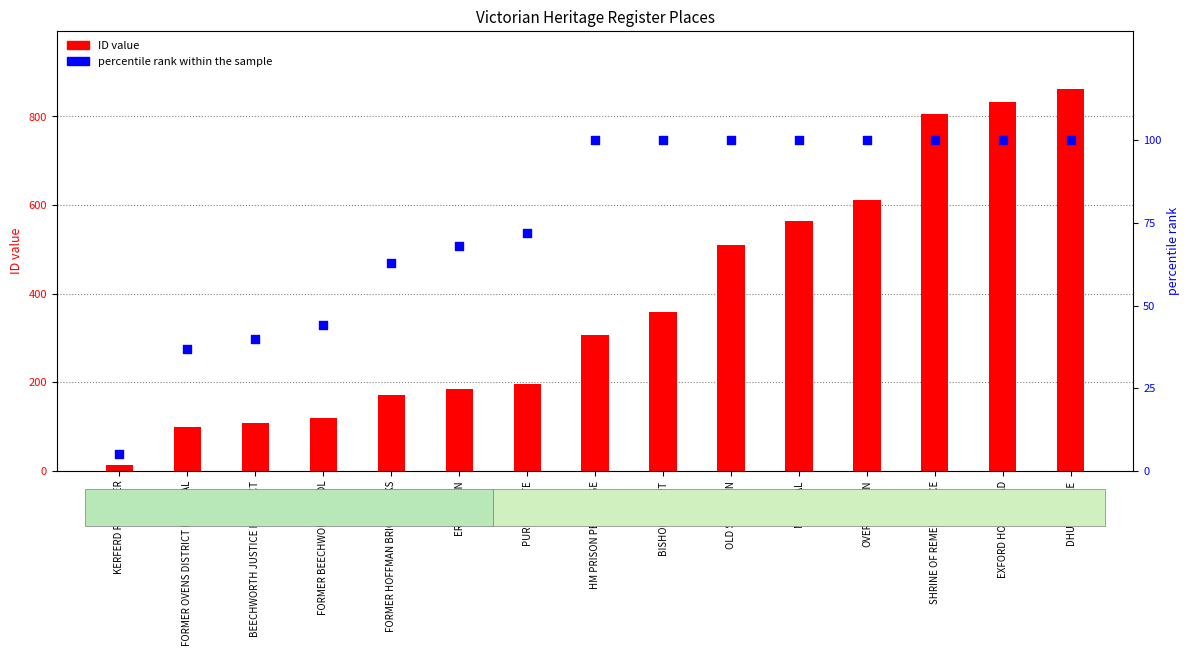

Is the value of percentile rank within the sample at BEECHWORTH JUSTICE PRECINCT greater than the value of ID value at DHURRINGILE?

No